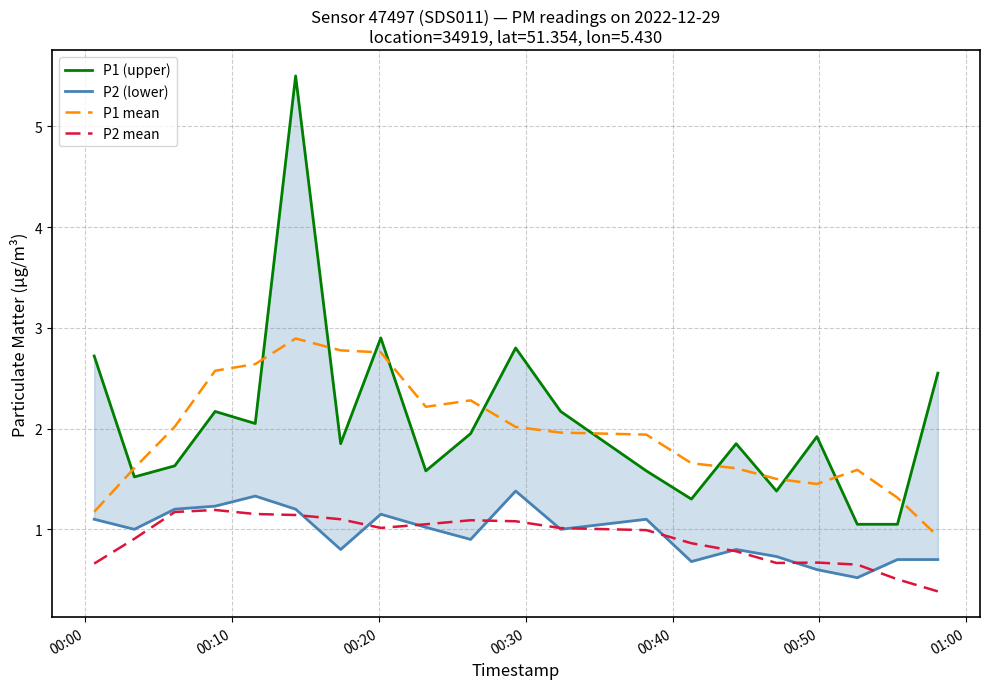

In P2 mean, how many points are higher than both neighbors (excluding endpoints)?

3